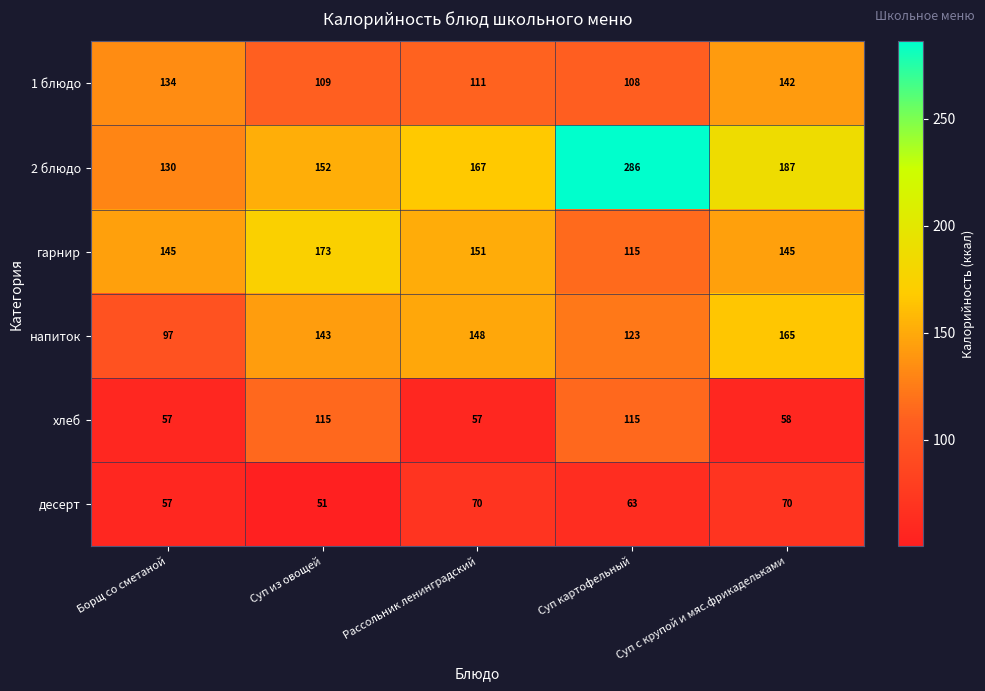

What is the sum of the напиток values at Суп с крупой и мяс.фрикадельками and Рассольник ленинградский?

313